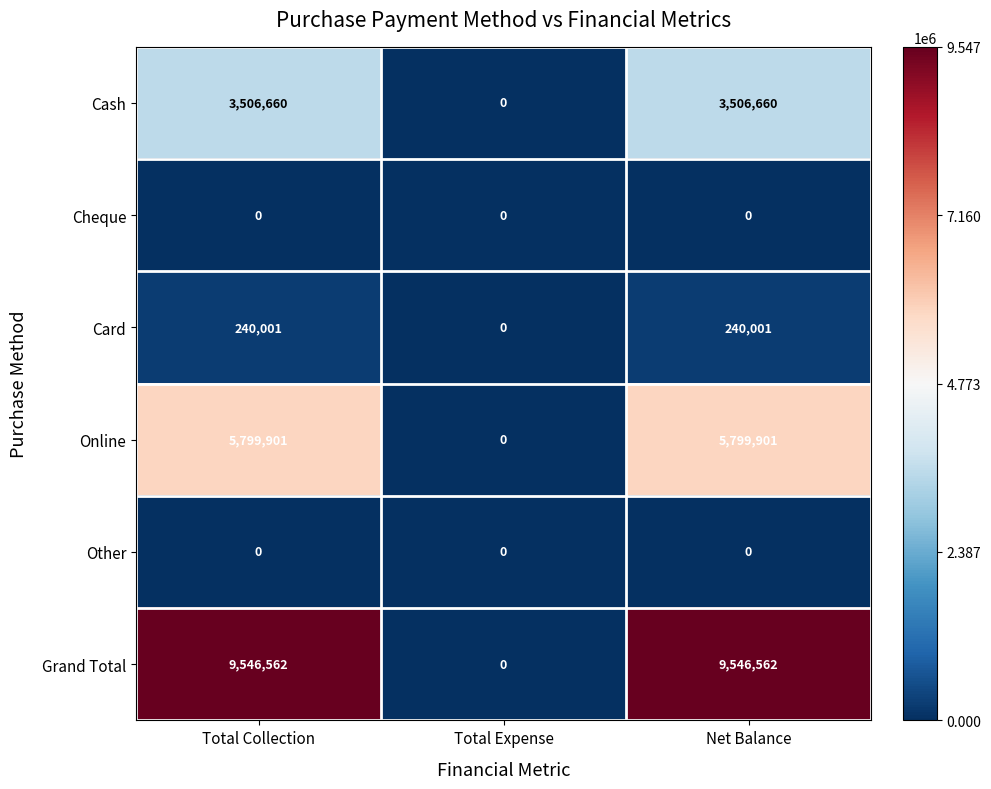

How many series are shown in this chart?

6